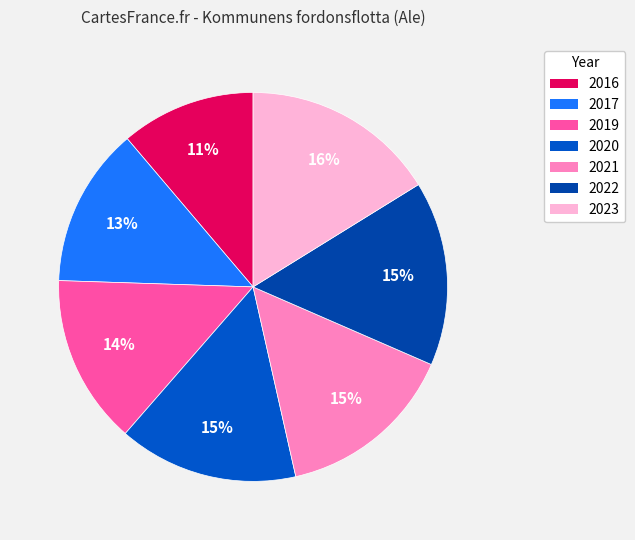

Is there any slice that represents more than half of the pie?

No